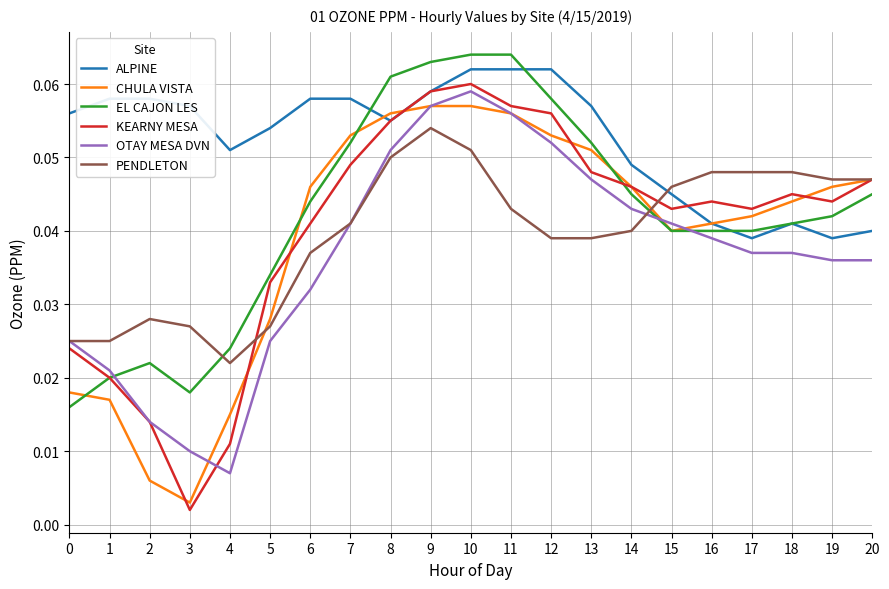

How many distinct data groups are displayed?

6